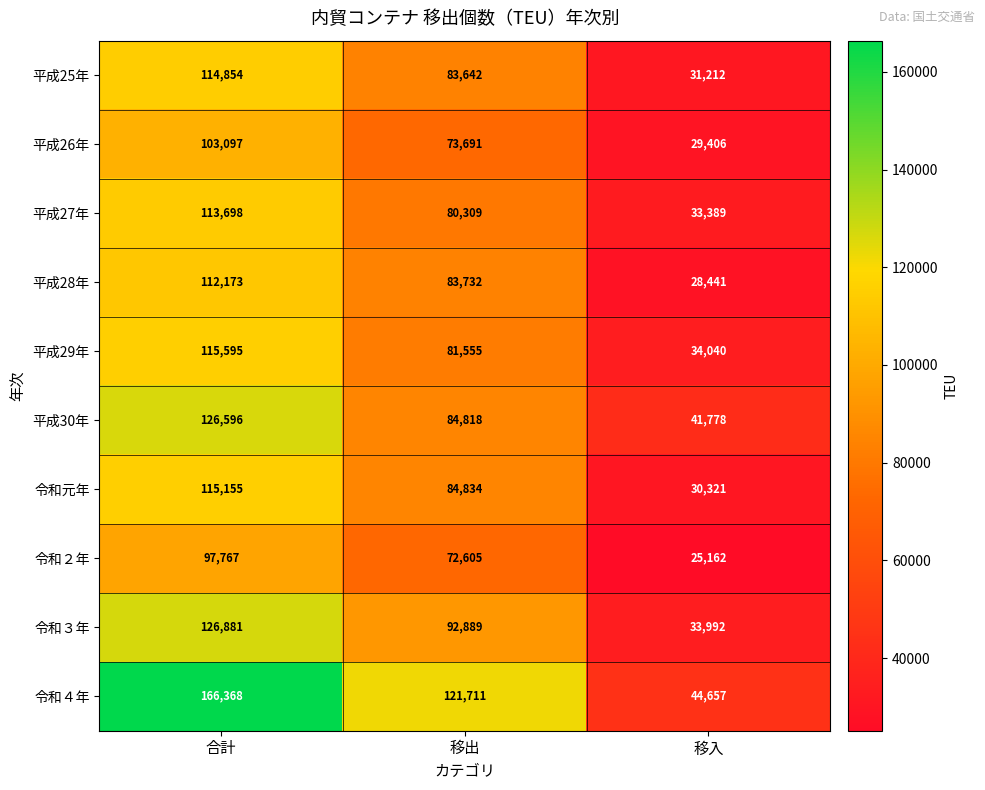

Which series has the largest total across all categories?

令和４年